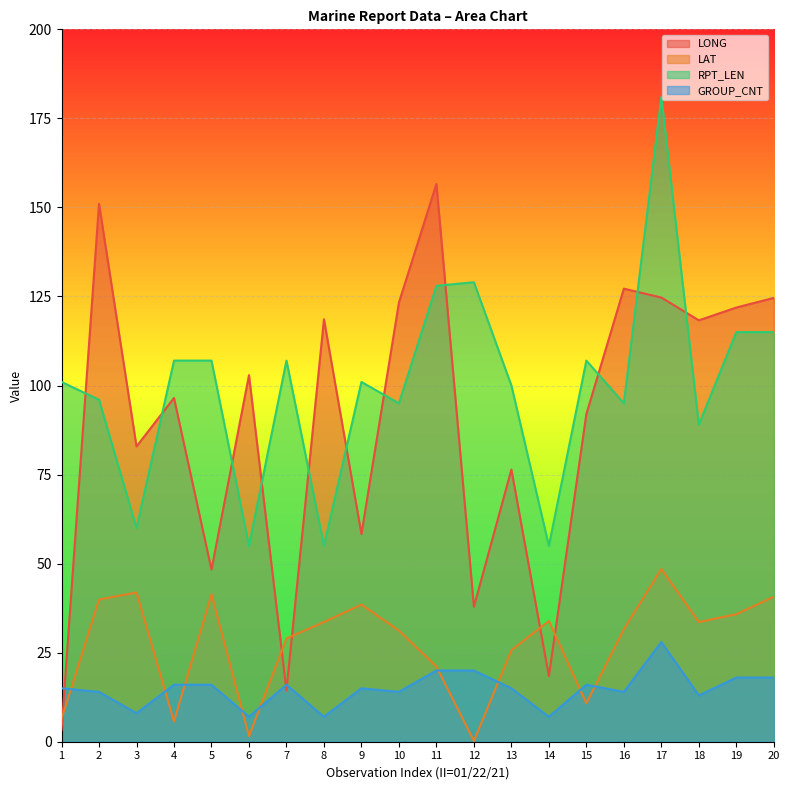

Is it true that LONG equals 14.4 at 7?

True